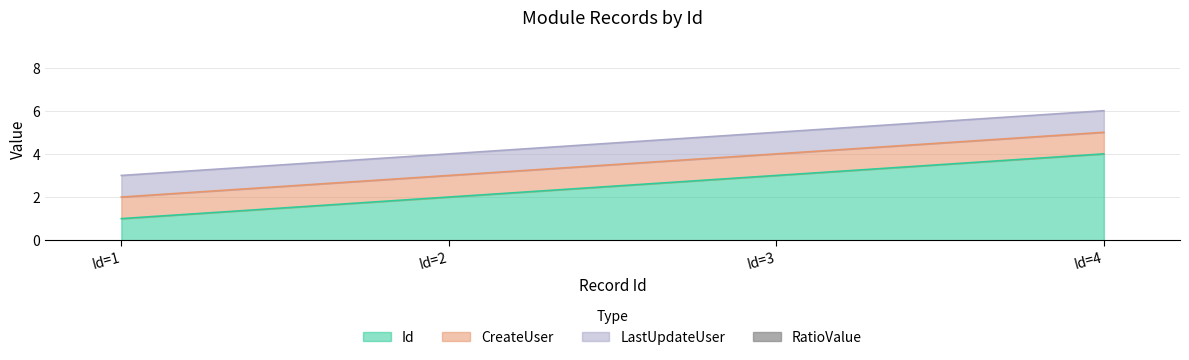

Which has a higher value, Id=2 or Id=4?

Id=4